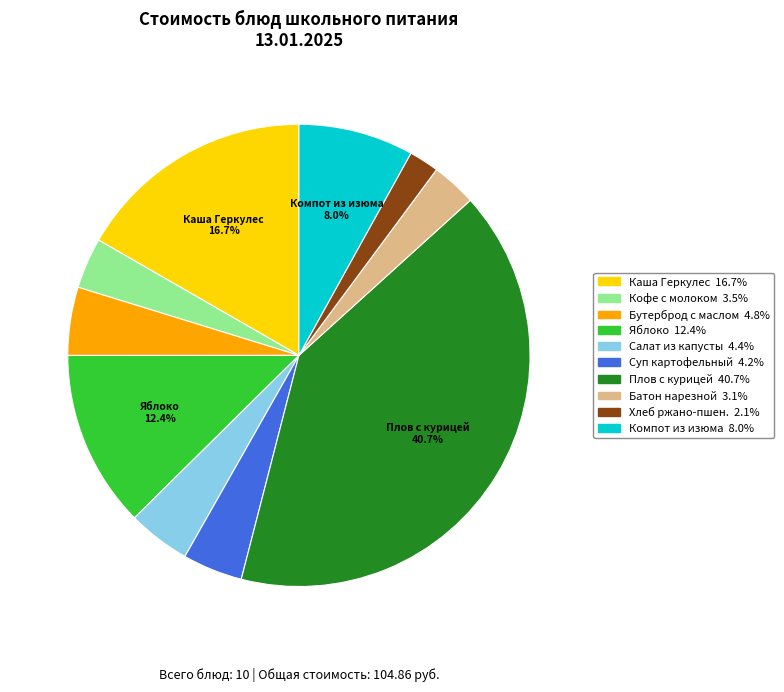

How many segments does this pie chart have?

10